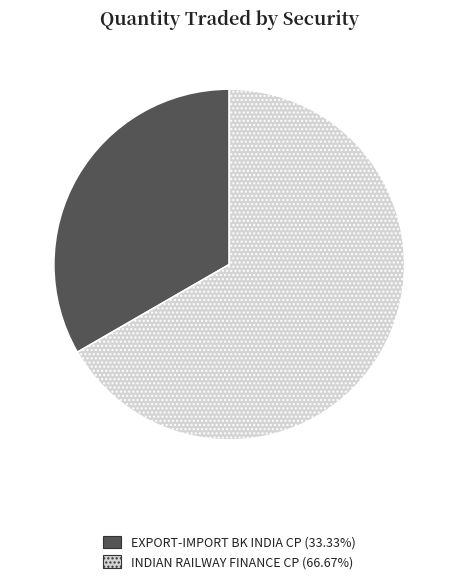

Between INDIAN RAILWAY FINANCE CP and EXPORT-IMPORT BK INDIA CP, which is larger?

INDIAN RAILWAY FINANCE CP